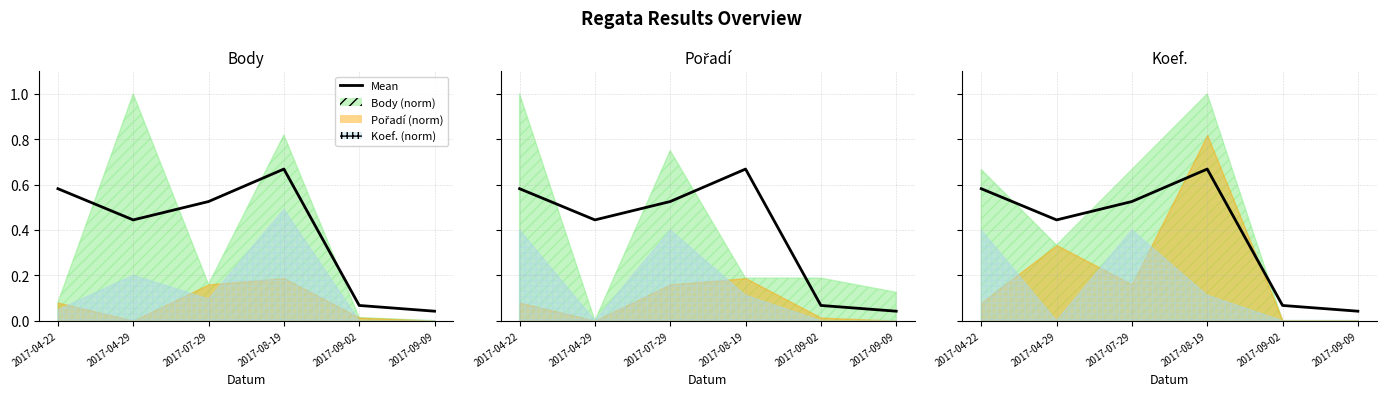

True or false: the data shows 0.5 at 2017-07-29.

True